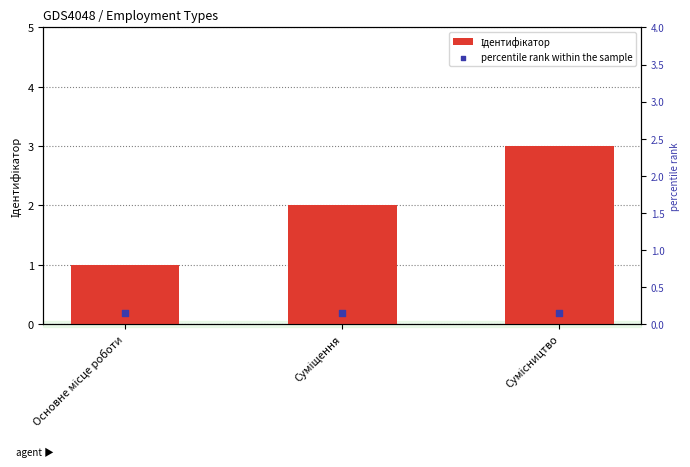

Is the value of percentile rank within the sample at Основне місце роботи greater than the value of Ідентифікатор at Суміщення?

No